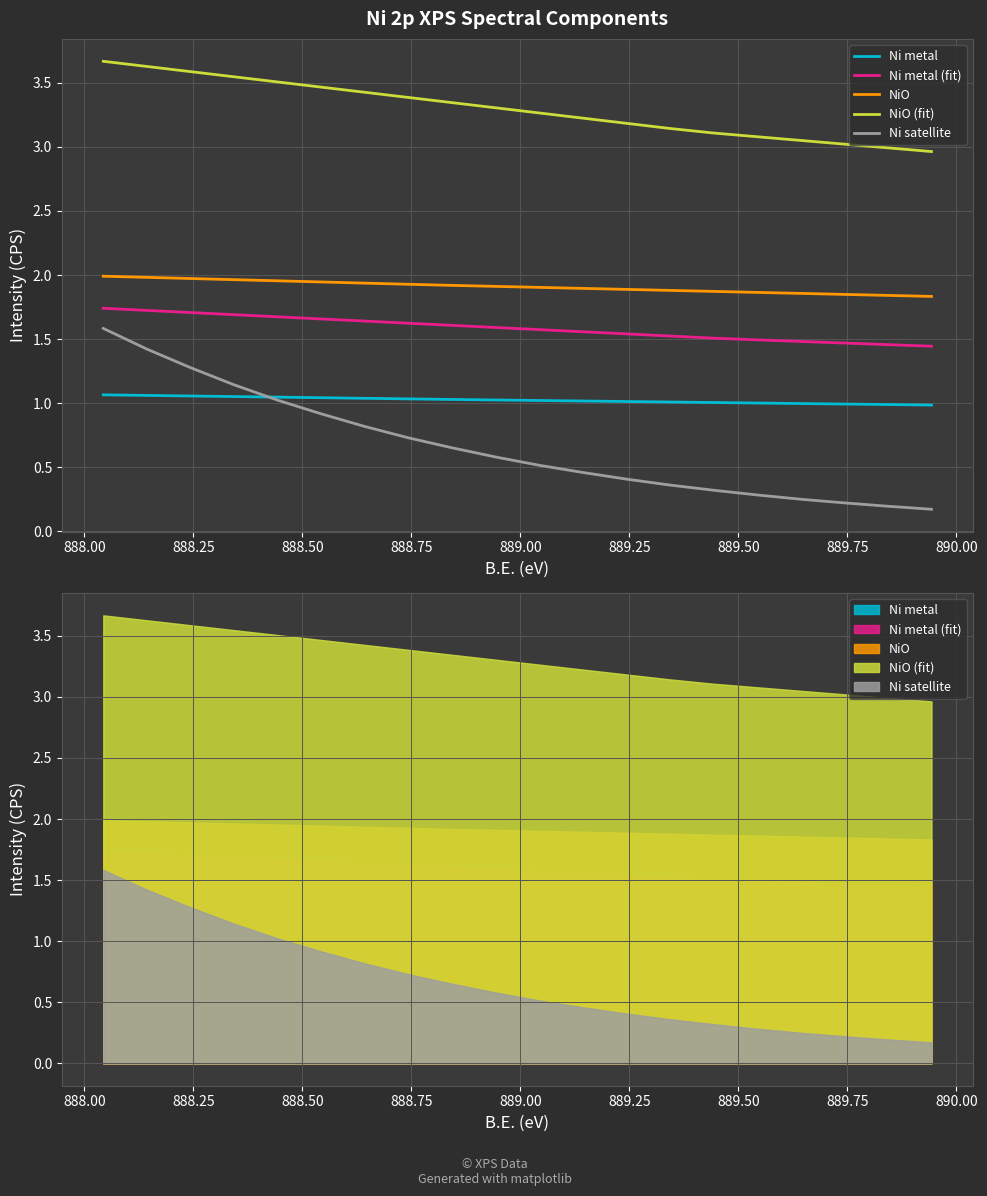

What is the value of the NiO (fit) point at the 14th from the left?

3.4